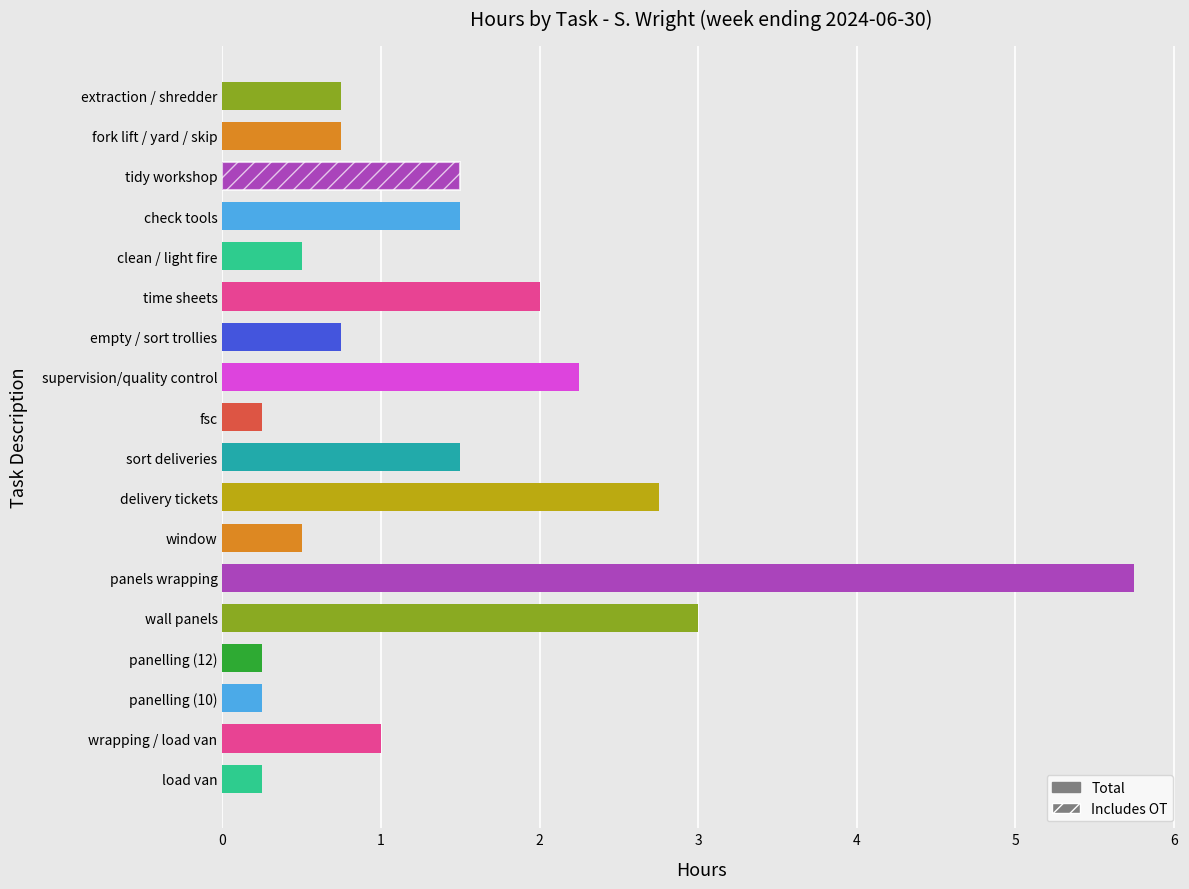

Does the chart contain any negative values?

No